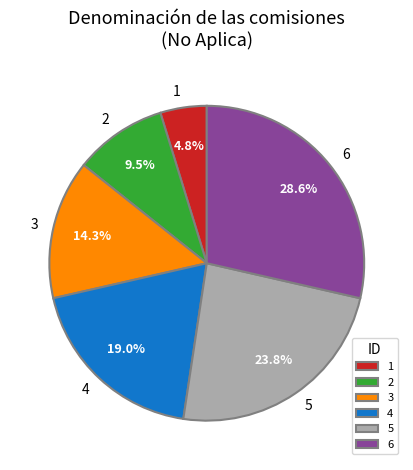

What percentage do 6 and 3 together represent?

42.9%